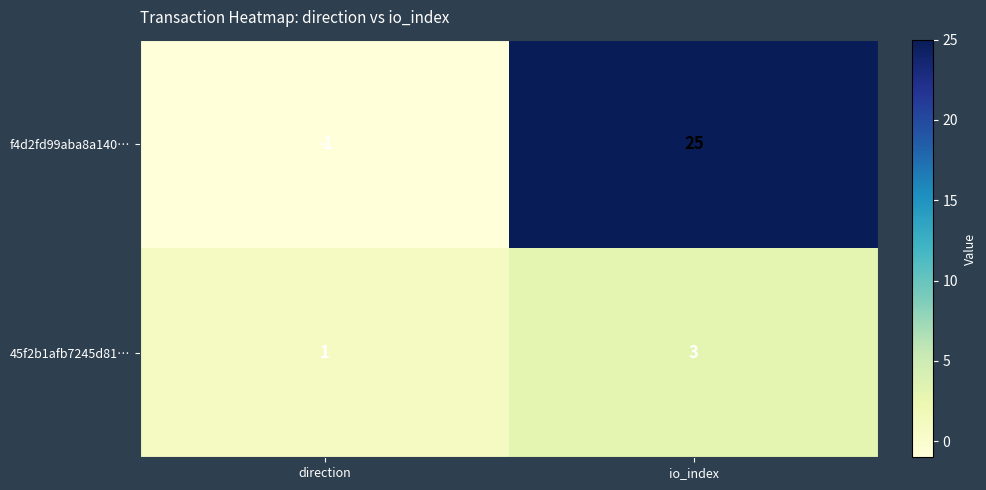

Reading right to left, extract all data points from this chart.

f4d2fd99aba8a140…: 25	-1
45f2b1afb7245d81…: 3	1